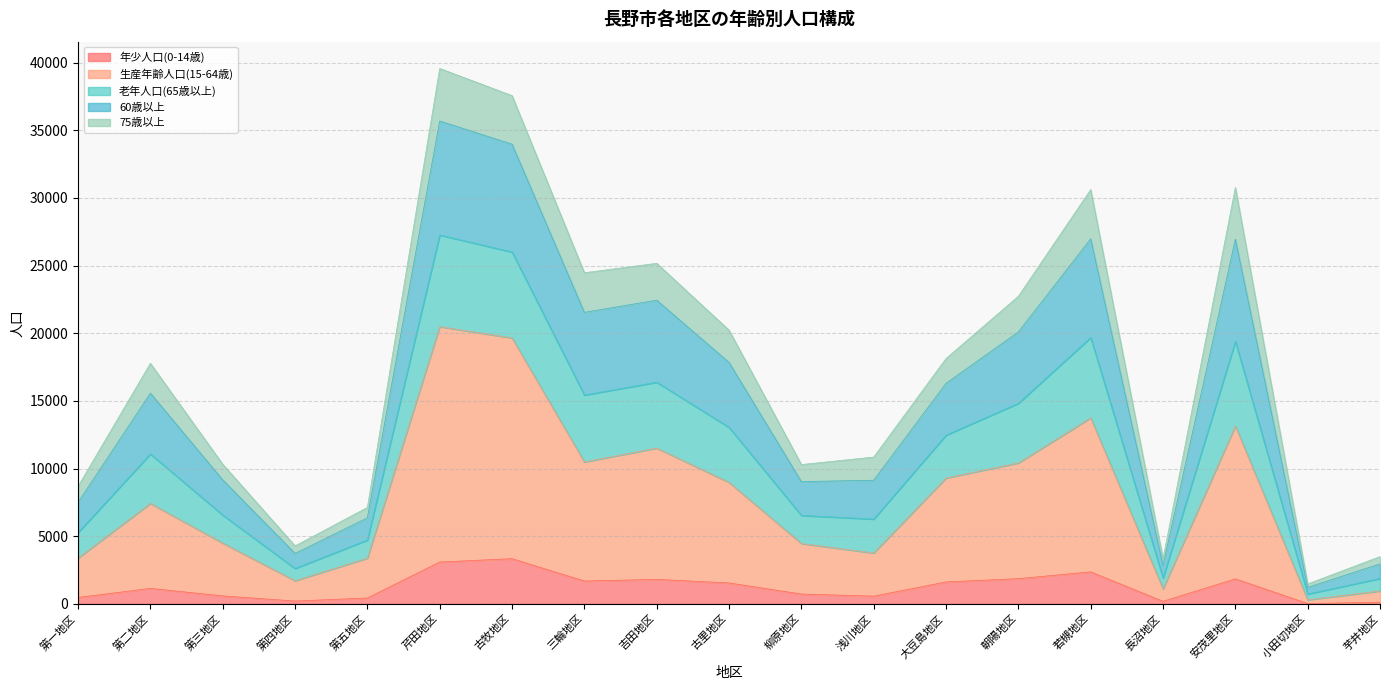

What is the label of the 7th point from the right?

大豆島地区